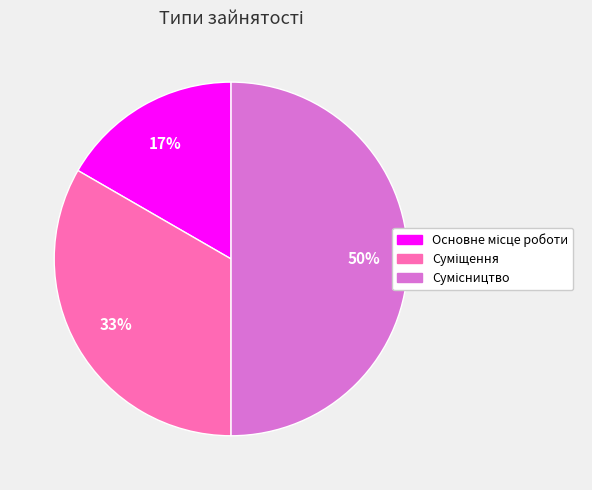

To the nearest percent, what is the average slice percentage?

33%